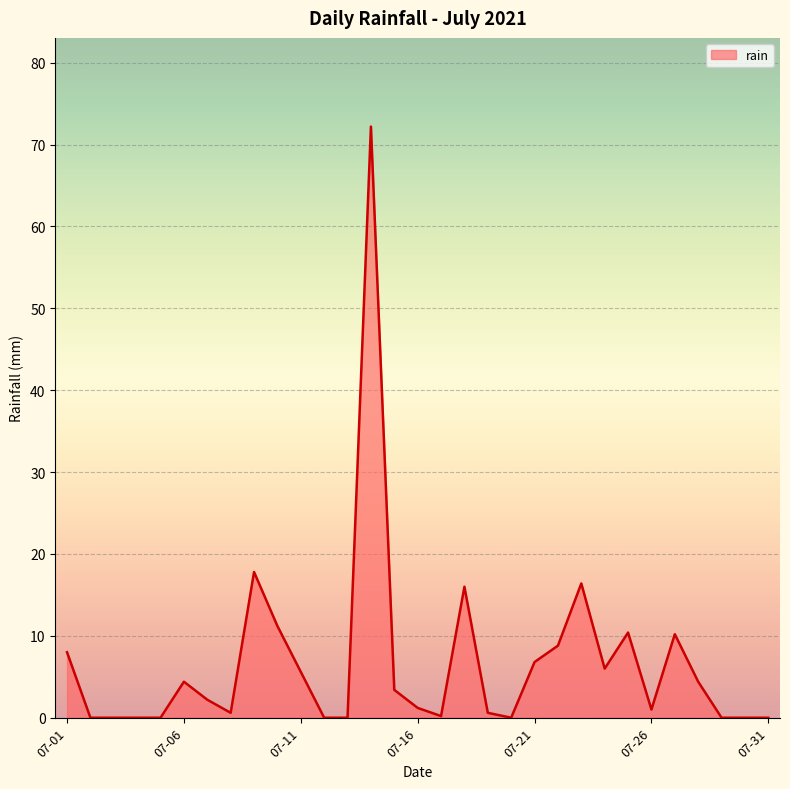

What is the difference between the maximum and minimum values?

72.2